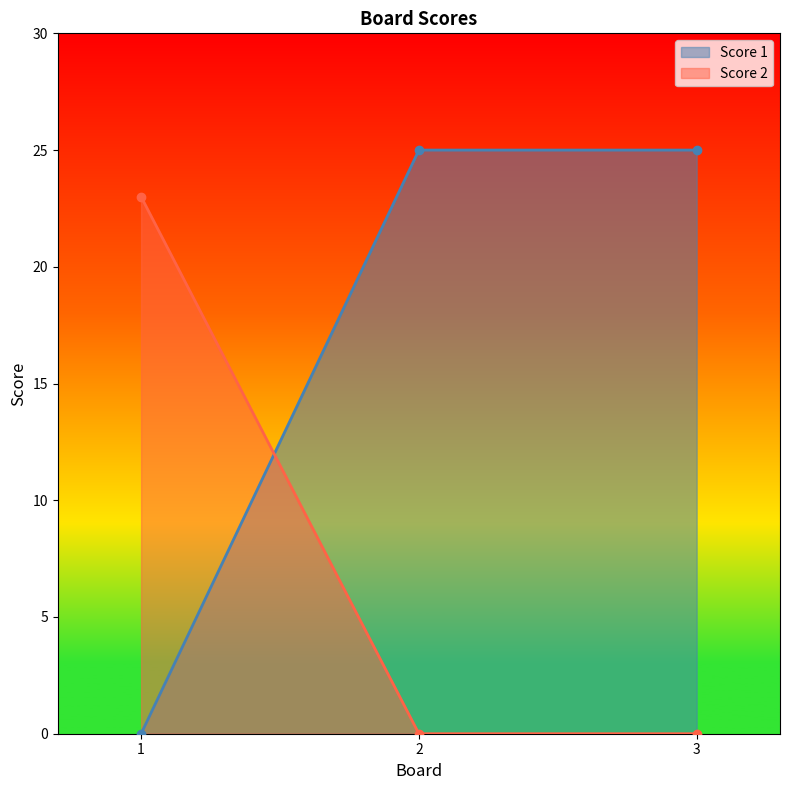

The value of Score 1 at 1 is 15. True or false?

False